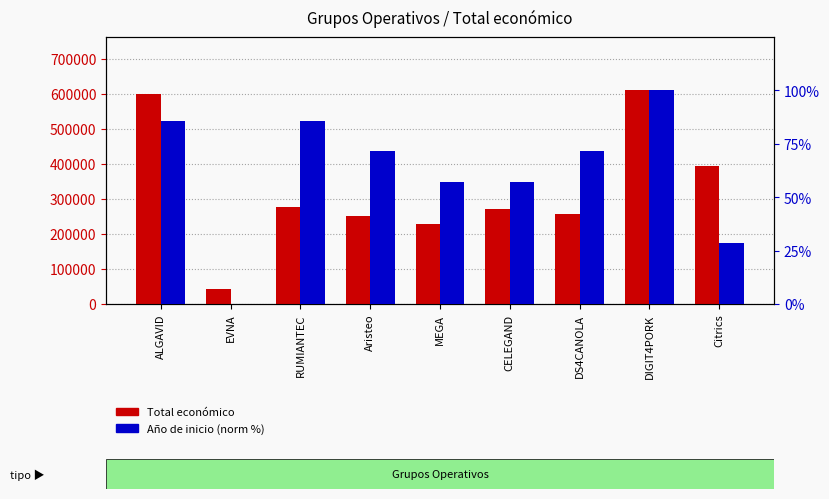

At how many categories does at least one series exceed 300546?

3